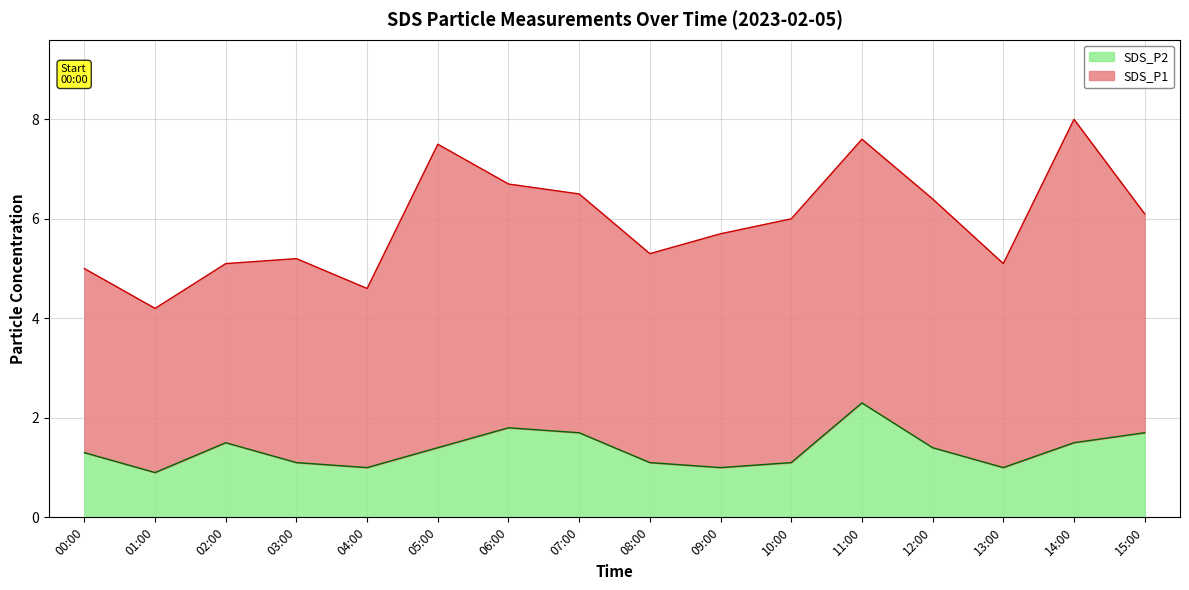

How many points are higher than both their immediate neighbors (excluding endpoints)?

3